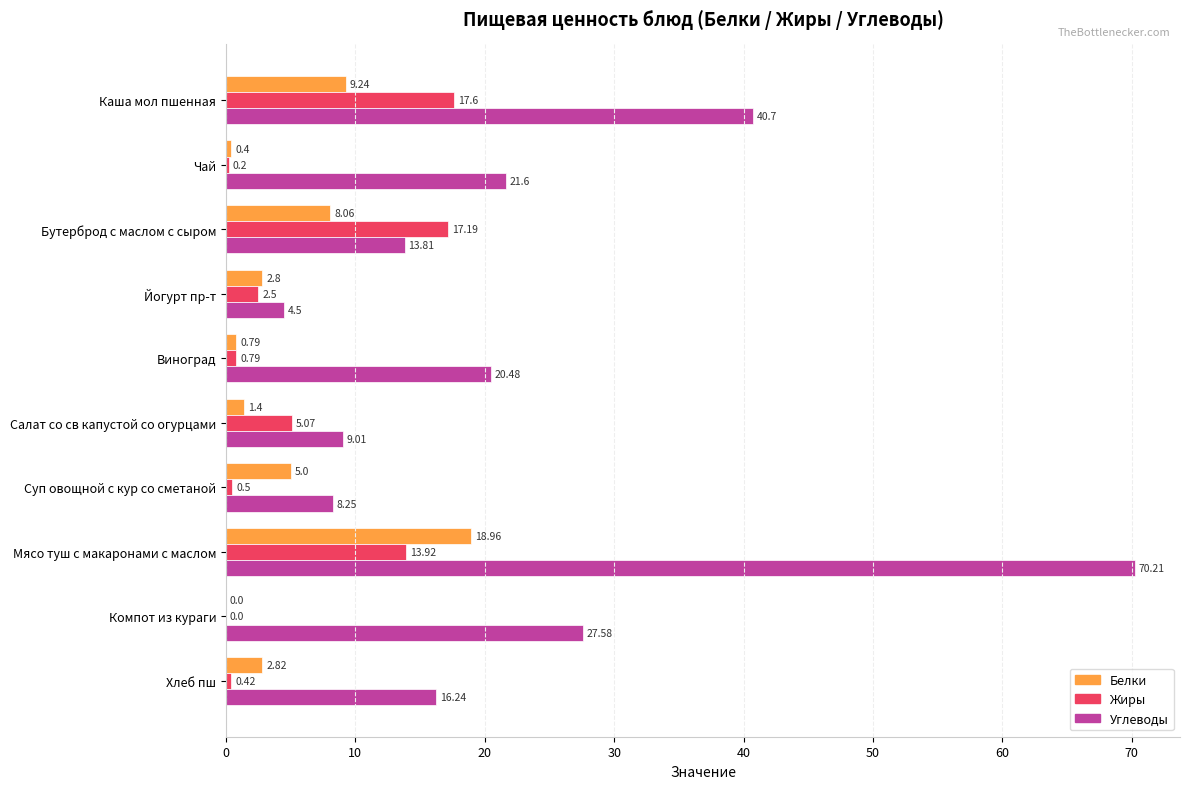

Which series has the widest spread of values?

Углеводы